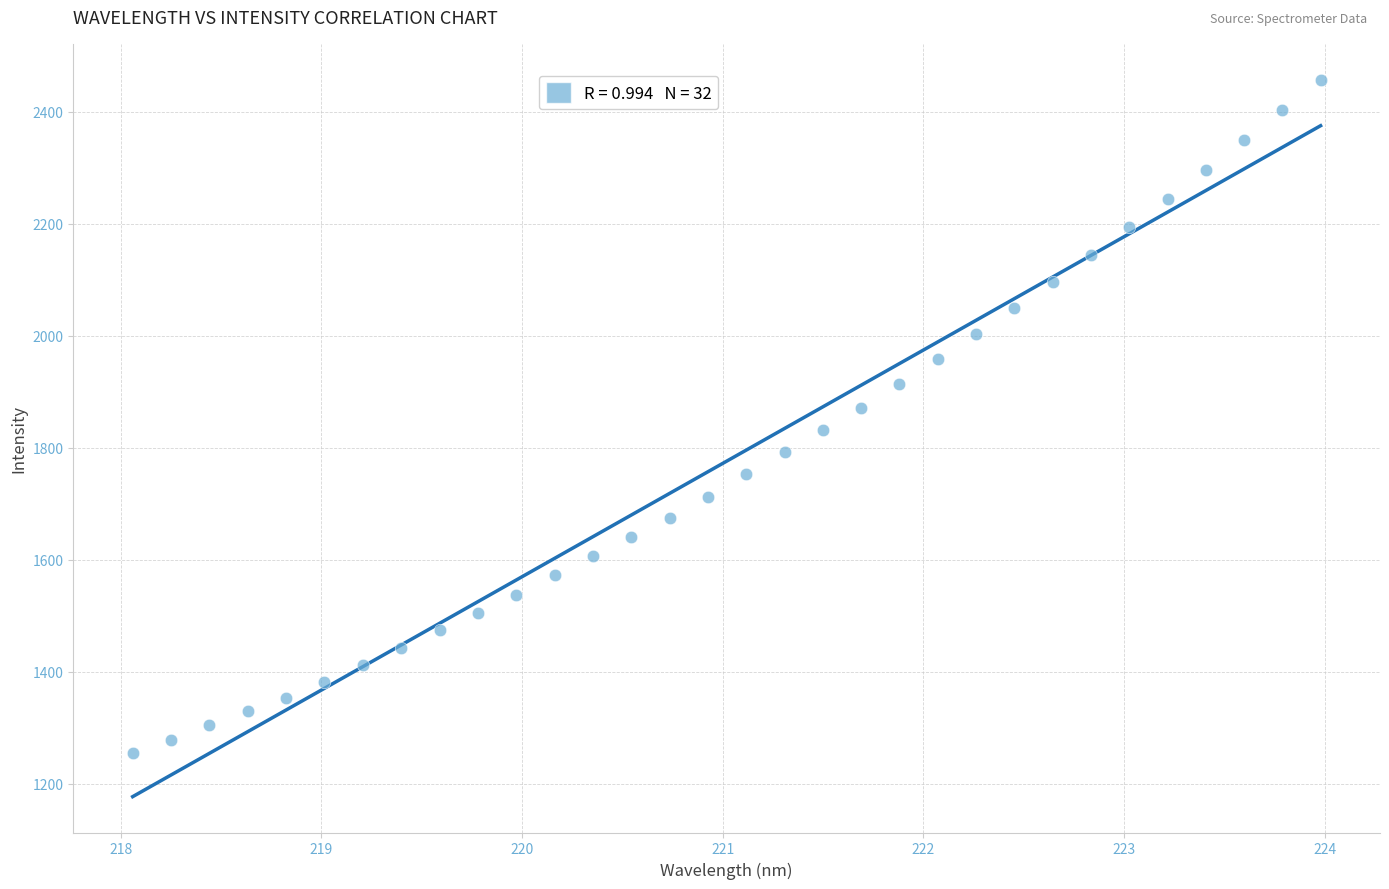

What is the range of X values (max minus min)?

5.9